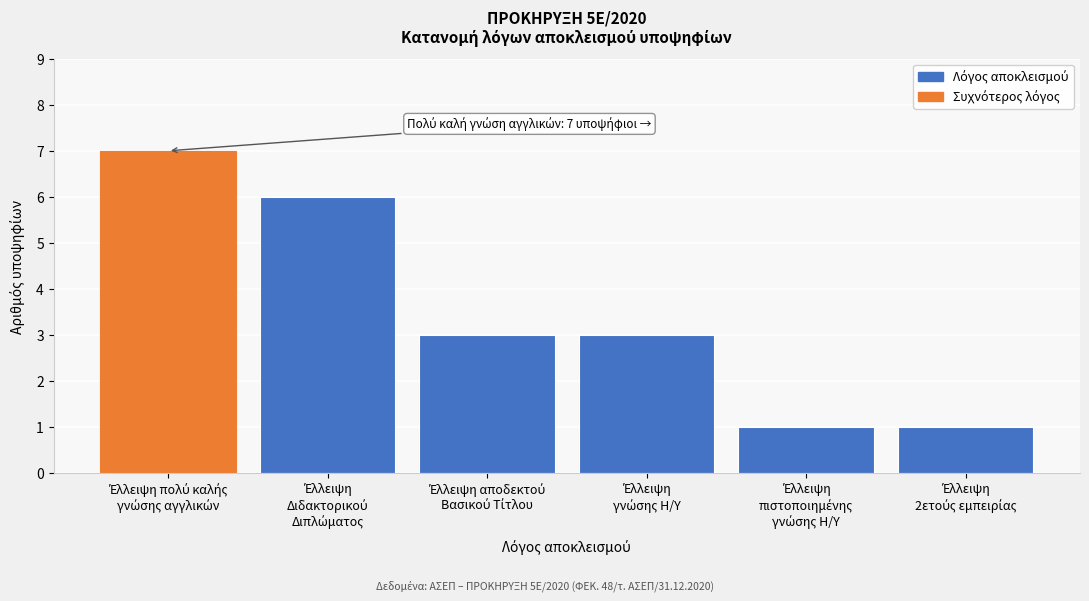

Reading left to right, extract all data points from this chart.

7	6	3	3	1	1